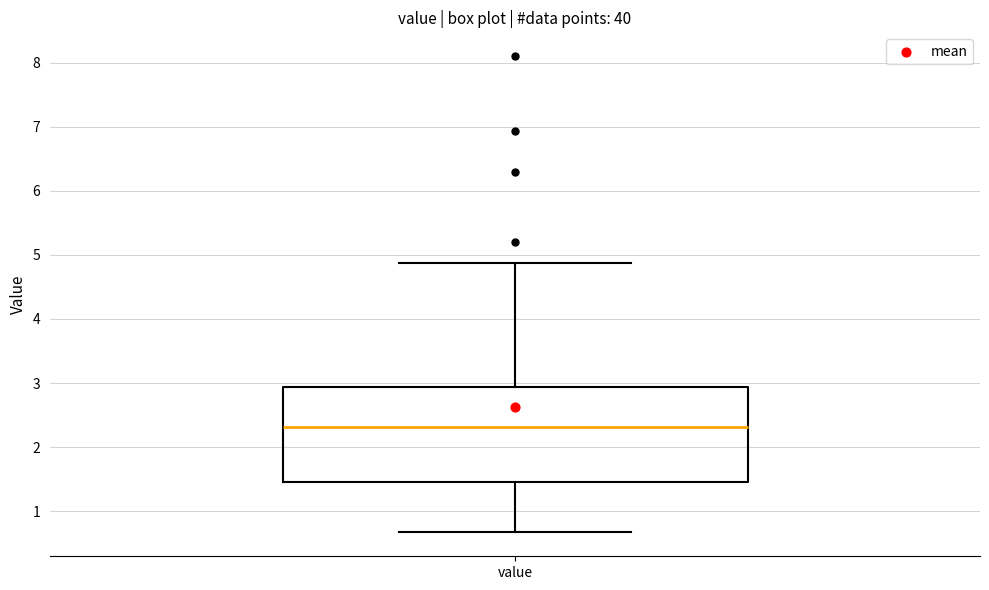

Read this box plot against the y-axis: the position of the median line, the range covered by the box, and the ends of both whiskers. The values are not printed on the chart, so give them approximately, as read against the axis.

median 2.3, box 1.5 to 2.9, whiskers 0.7 to 4.9